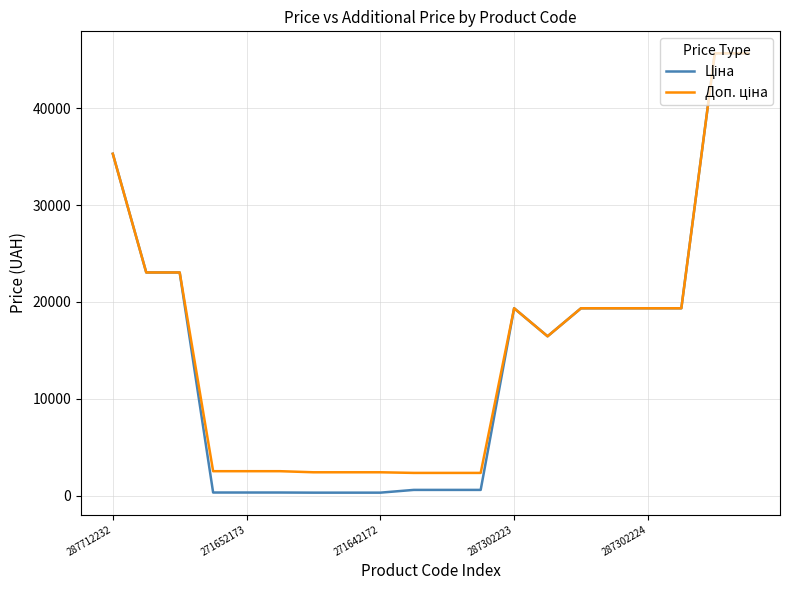

What is the maximum value shown in the chart?

45672.6